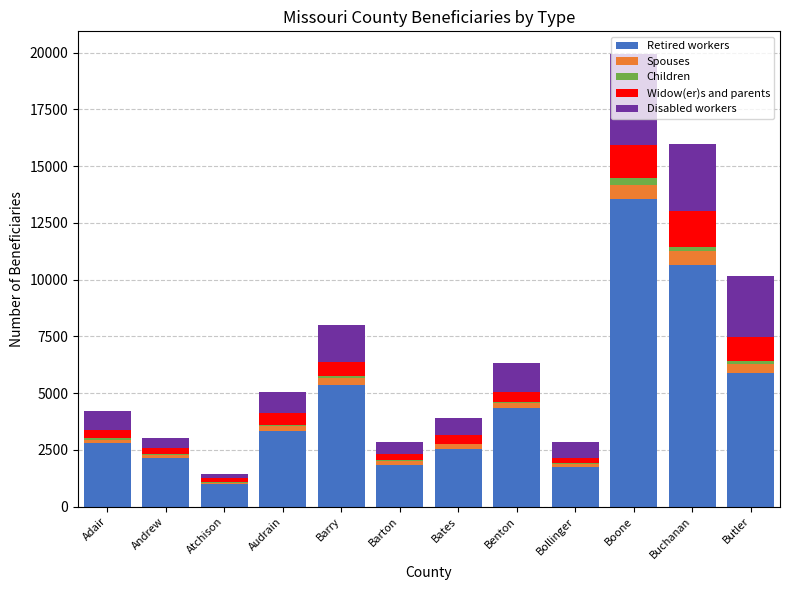

The value of Retired workers at Butler is 5885. True or false?

True